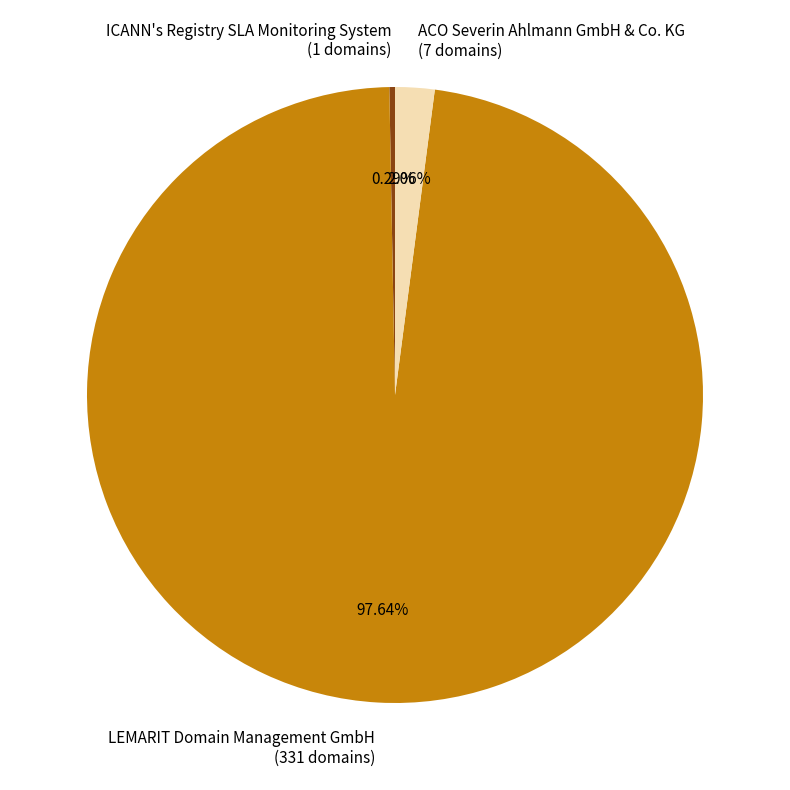

Is it true that ACO Severin Ahlmann GmbH & Co. KG is 2% of the pie?

True